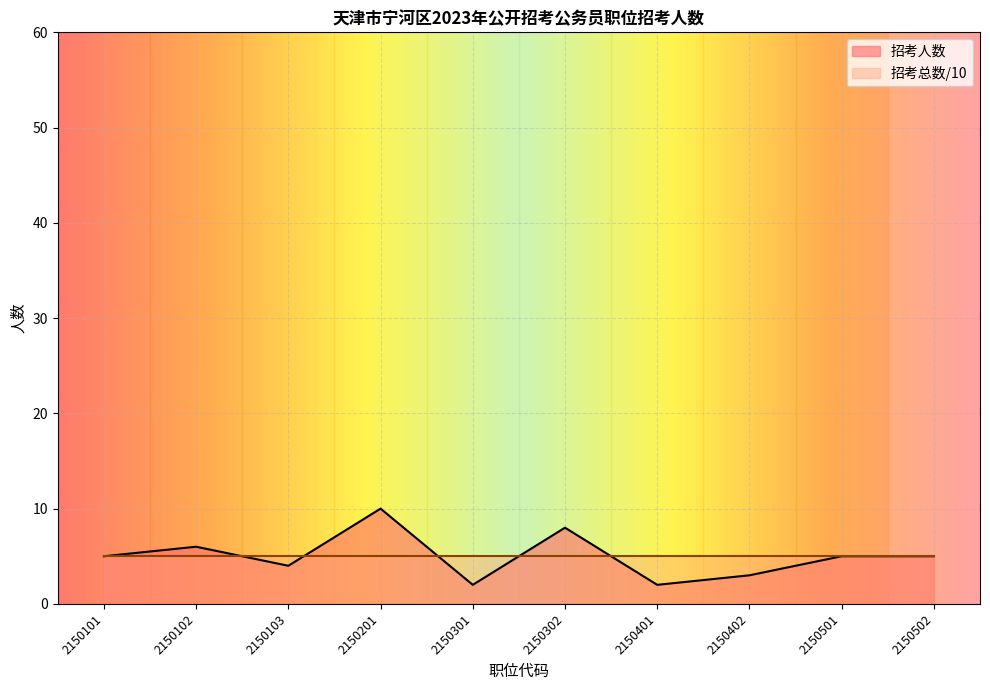

Which label corresponds to the smallest value in the chart?

2150301